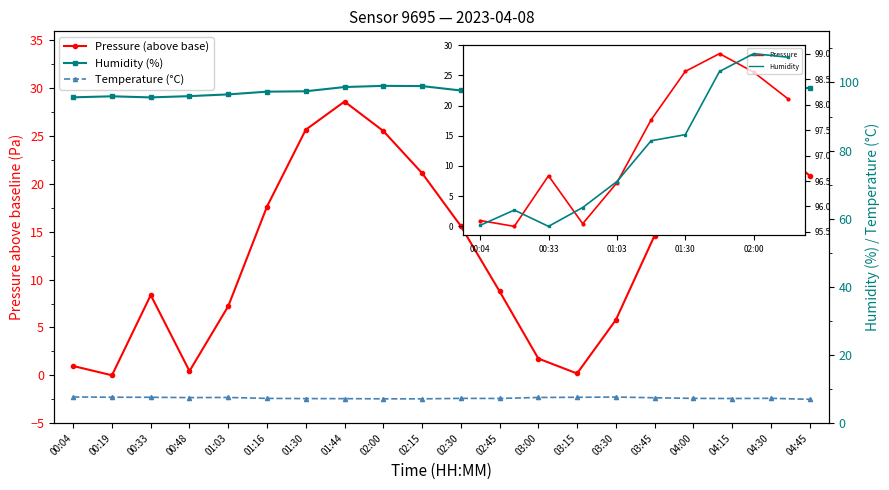

Reading right to left, transcribe all the data shown in this chart.

pressure: 04:45=20.9	04:30=24.5	04:15=30.5	04:00=31.2	03:45=14.6	03:30=5.8	03:15=0.2	03:00=1.8	02:45=8.8	02:30=15.6	02:15=21.1	02:00=25.5	01:44=28.6	01:30=25.7	01:16=17.6	01:03=7.2	00:48=0.4	00:33=8.4	00:19=0.0	00:04=1.0
humidity: 04:45=98.4	04:30=97.3	04:15=97.5	04:00=97.5	03:45=95.7	03:30=95.5	03:15=95.9	03:00=96.2	02:45=96.8	02:30=97.6	02:15=98.9	02:00=99.0	01:44=98.7	01:30=97.4	01:16=97.3	01:03=96.5	00:48=96.0	00:33=95.6	00:19=95.9	00:04=95.6
temperature: 04:45=7.0	04:30=7.3	04:15=7.2	04:00=7.3	03:45=7.5	03:30=7.7	03:15=7.6	03:00=7.5	02:45=7.2	02:30=7.3	02:15=7.1	02:00=7.1	01:44=7.2	01:30=7.2	01:16=7.3	01:03=7.5	00:48=7.5	00:33=7.6	00:19=7.6	00:04=7.7